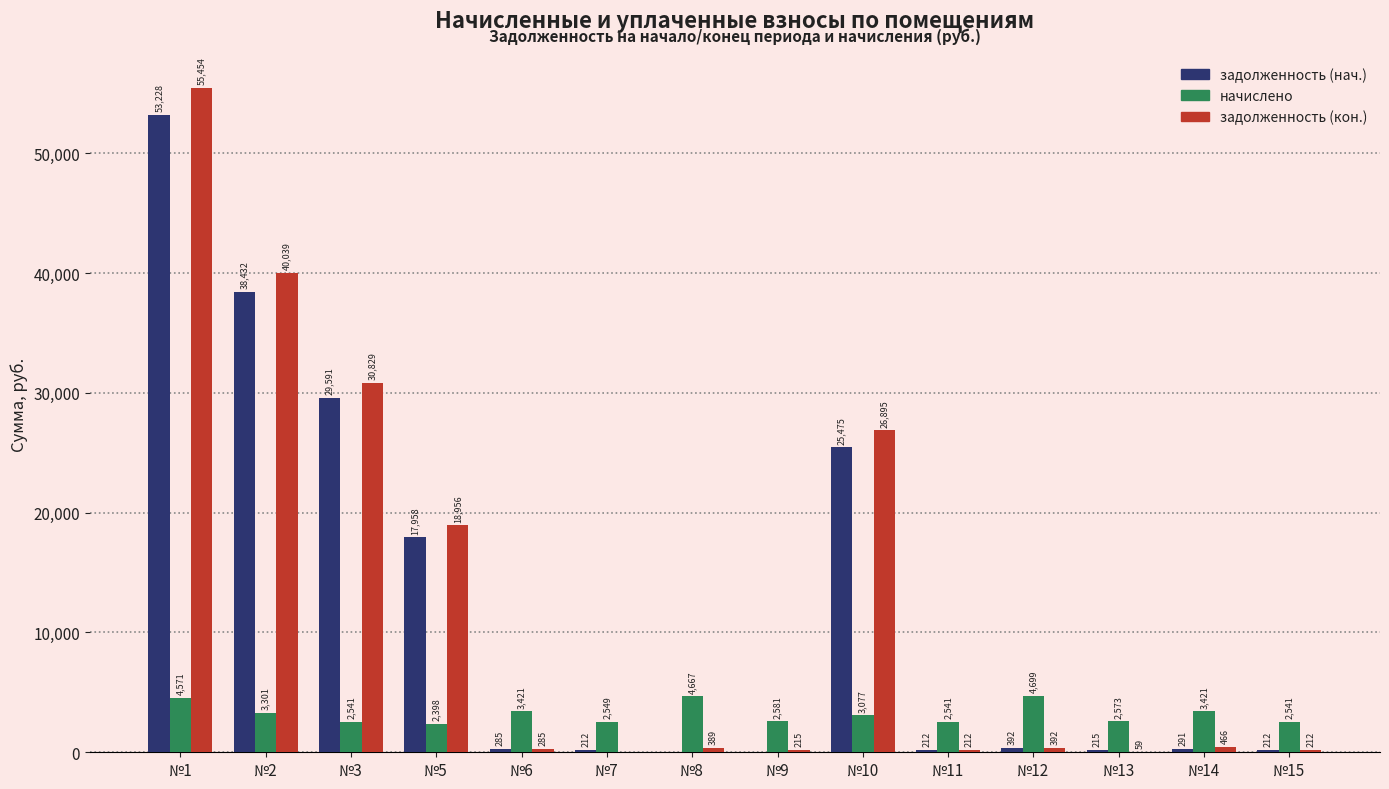

Where does the задолженность (нач.) series first go above 291?

№1